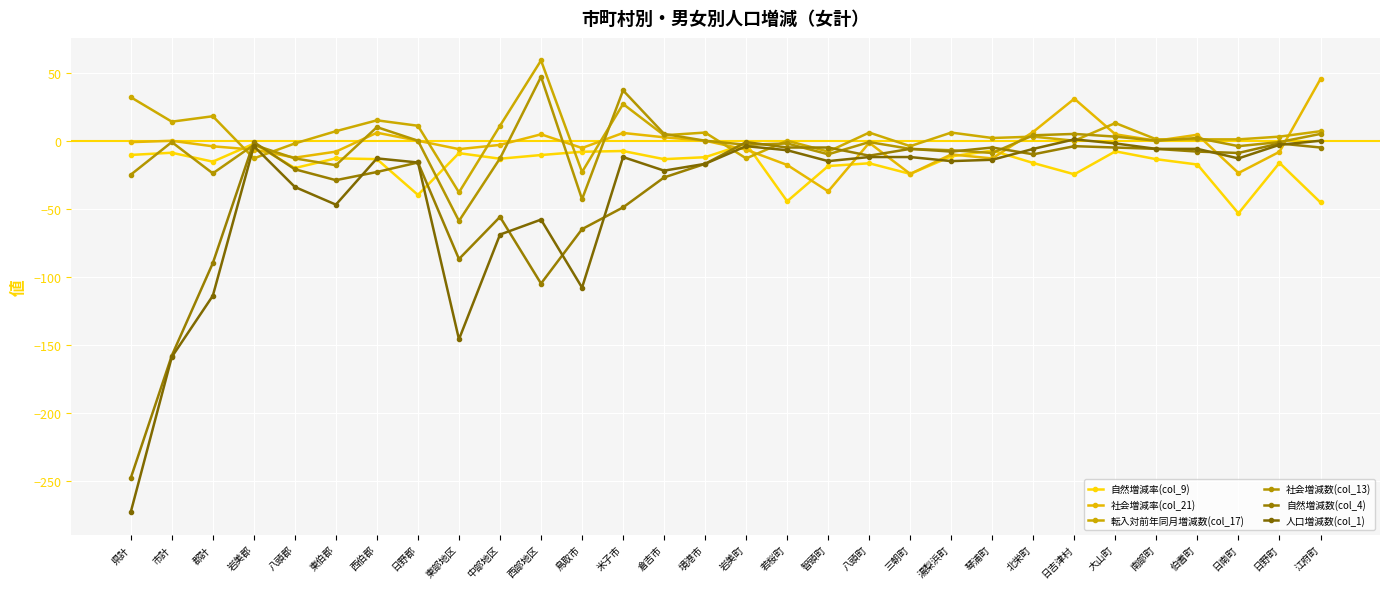

What is the difference between the 転入対前年同月増減数(col_17) values at 若桜町 and 中部地区?

11.0